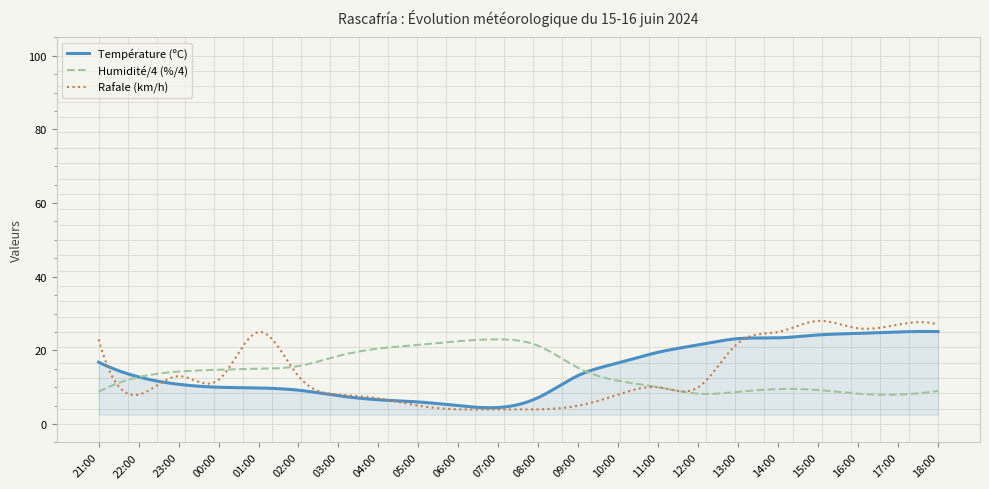

What is the greatest value displayed?

28.0